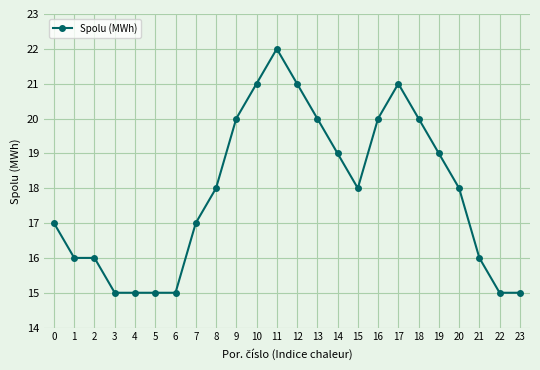

What is the value of the 11th point from the left?

21